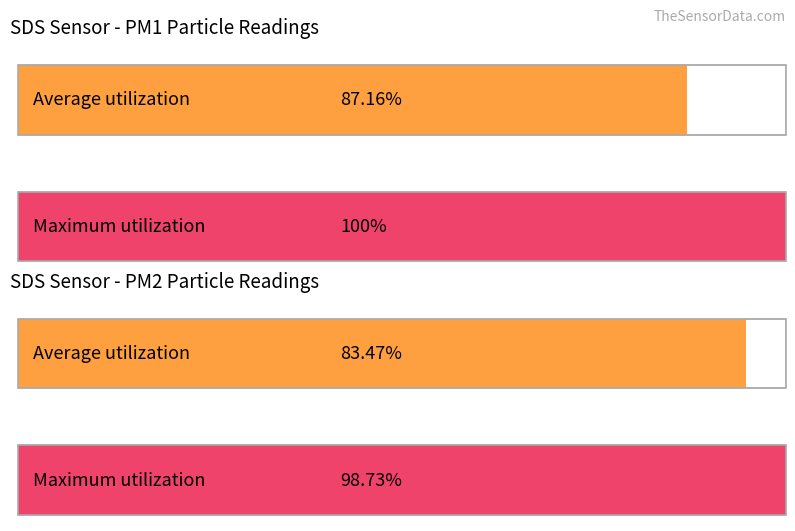

True or false: Avg SDS_P1 has a value of 42.9 at -54.

False